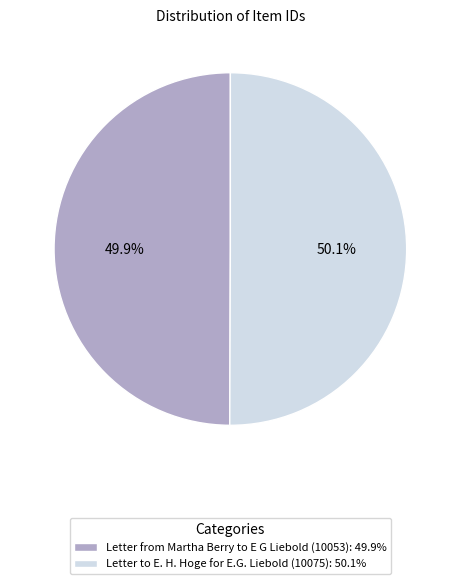

Is there a majority slice in this chart?

Yes